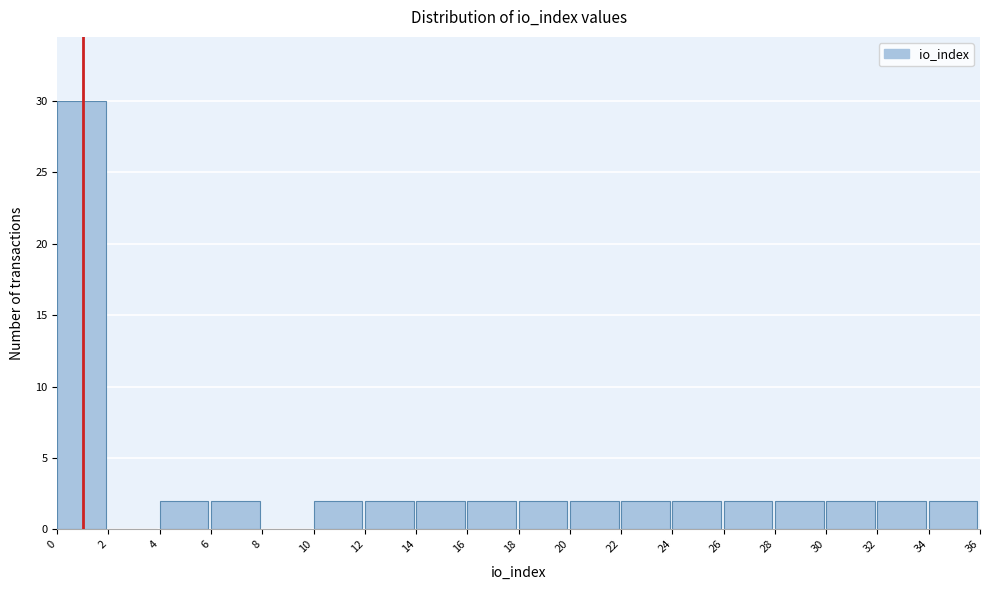

Reading left to right, list every bar in this chart as the range it spans on the x-axis followed by its height. The values are not printed on the chart, so give them approximately, as read against the axis.

0 to 2: 30
2 to 4: 0
4 to 6: 2
6 to 8: 2
8 to 10: 0
10 to 12: 2
12 to 14: 2
14 to 16: 2
16 to 18: 2
18 to 20: 2
20 to 22: 2
22 to 24: 2
24 to 26: 2
26 to 28: 2
28 to 30: 2
30 to 32: 2
32 to 34: 2
34 to 36: 2